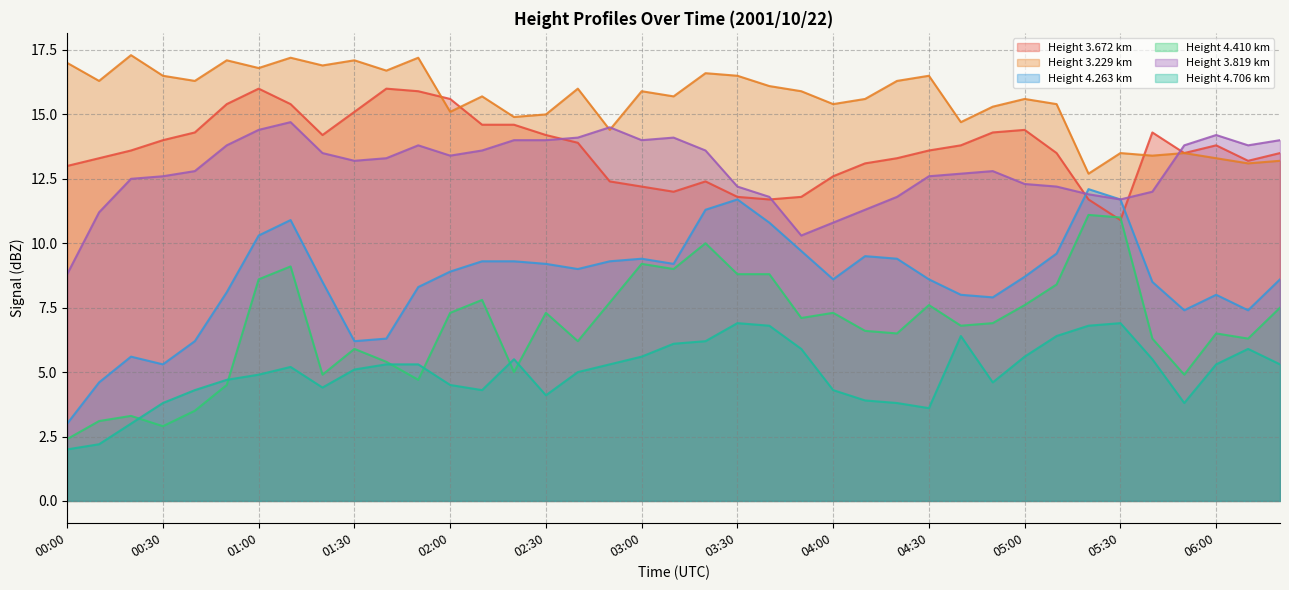

How many lines are shown in the chart?

6